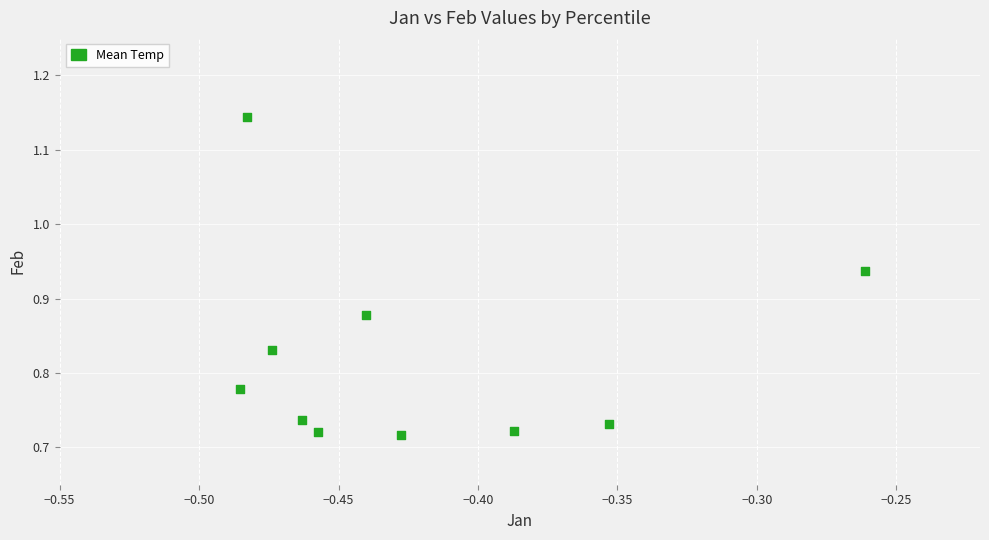

What is the average X value?

-0.4